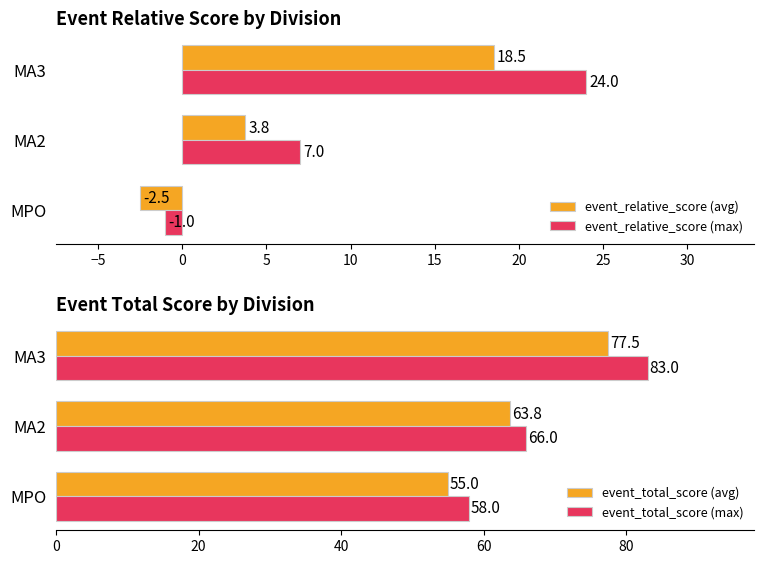

How many positive values does the event_relative_score (avg) series have?

2